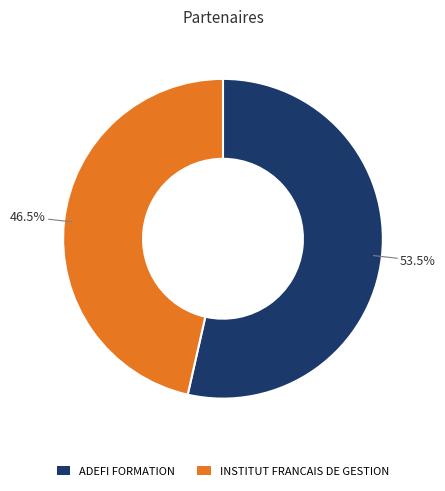

Which category has the smallest portion of the pie?

INSTITUT FRANCAIS DE GESTION